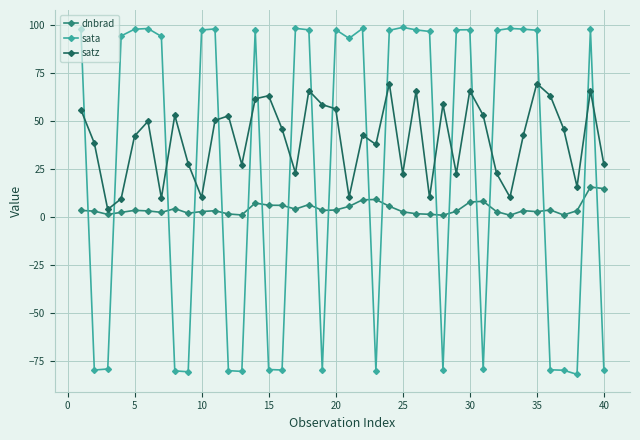

Which series has the largest total across all categories?

satz